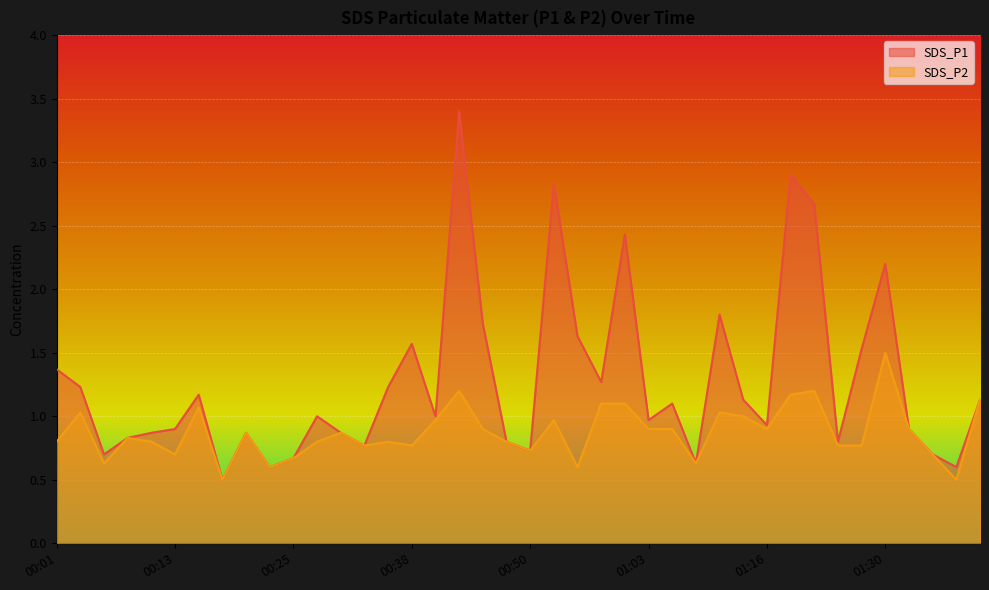

True or false: SDS_P2 and SDS_P1 cross at least once.

False